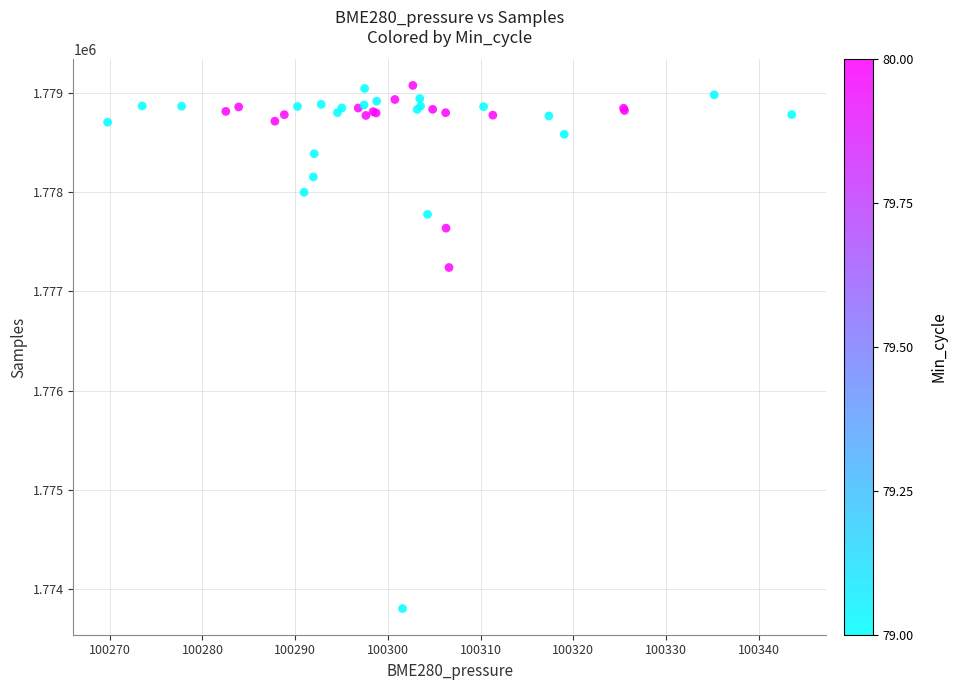

What Y value in the scatter plot is closest to 1776439?

1777241